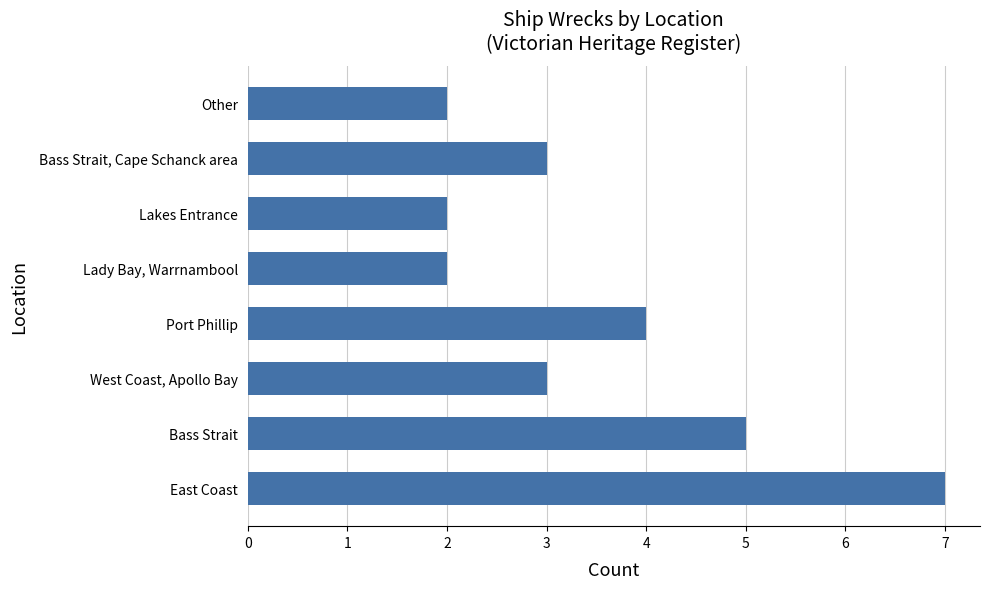

What is the difference between the maximum and minimum values?

5